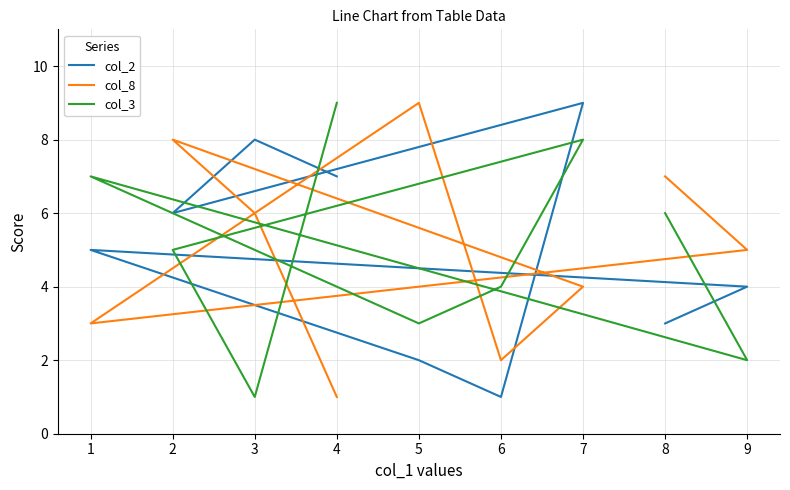

Which series has the largest total across all categories?

col_2